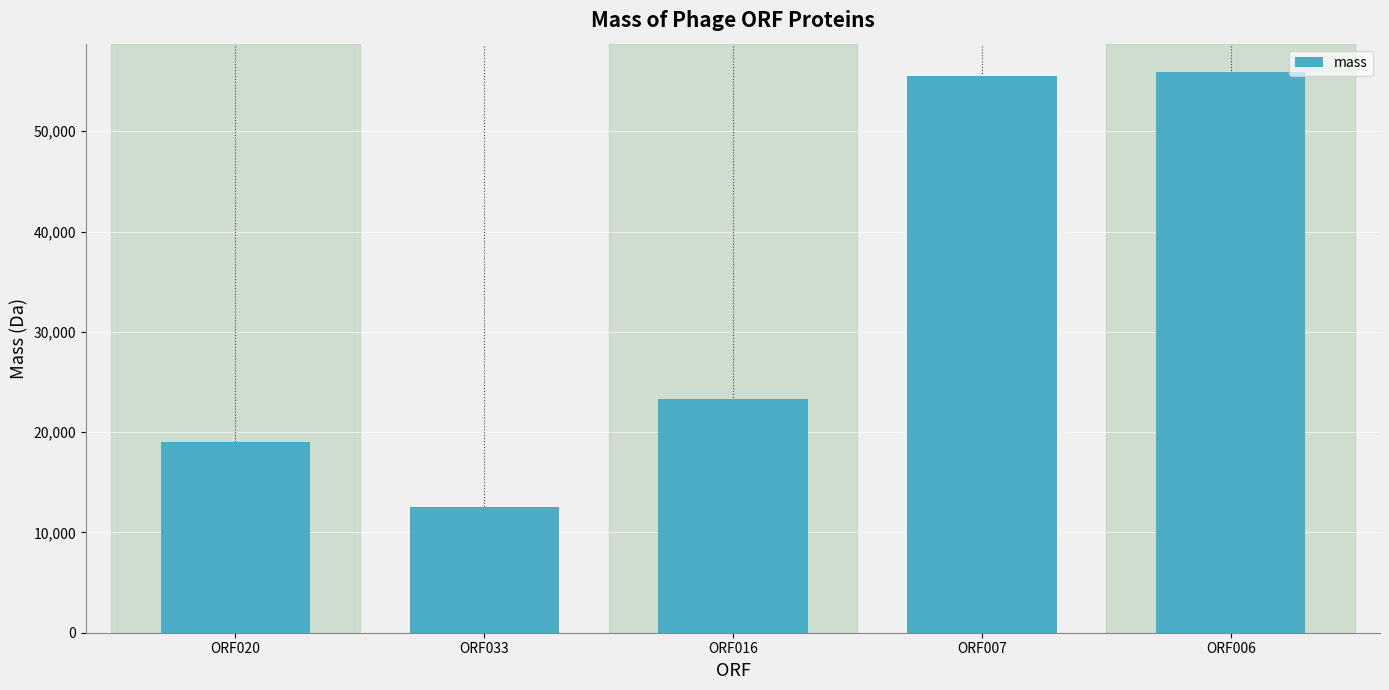

What is the sum of all values?

166184.1